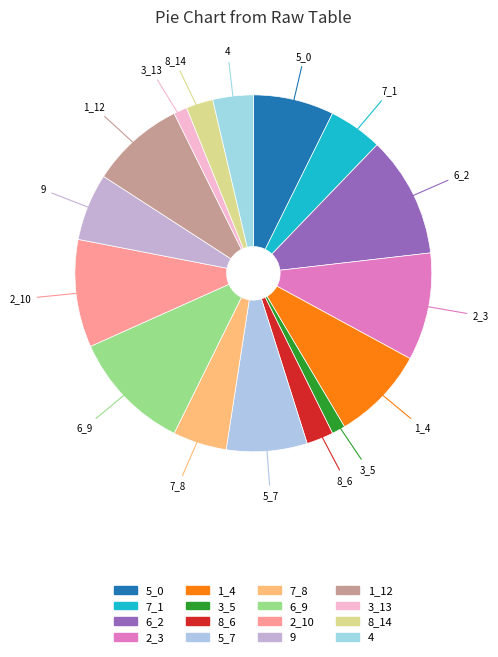

How many slices are in this pie chart?

16